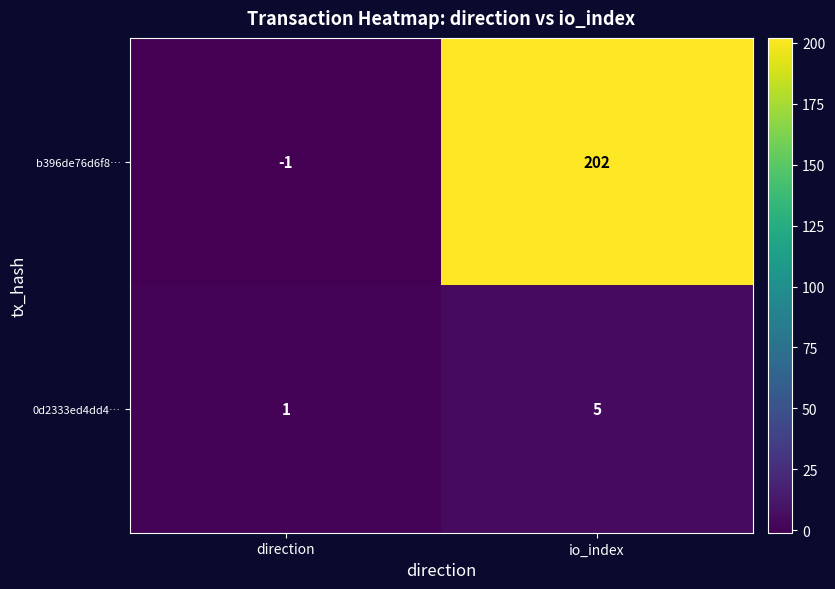

Which series has the widest spread of values?

b396de76d6f8…